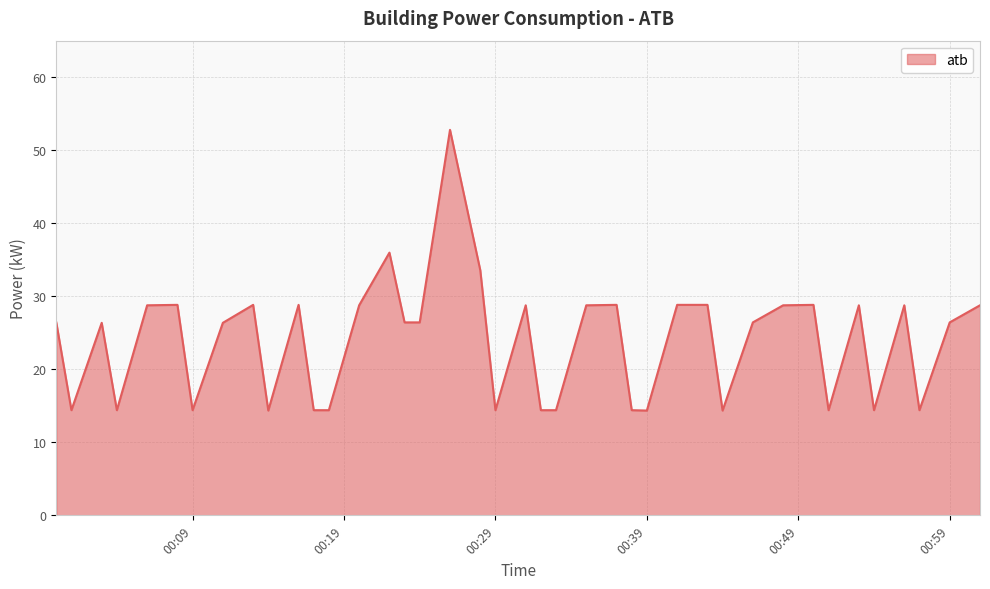

What is the sum of all values?

955.2